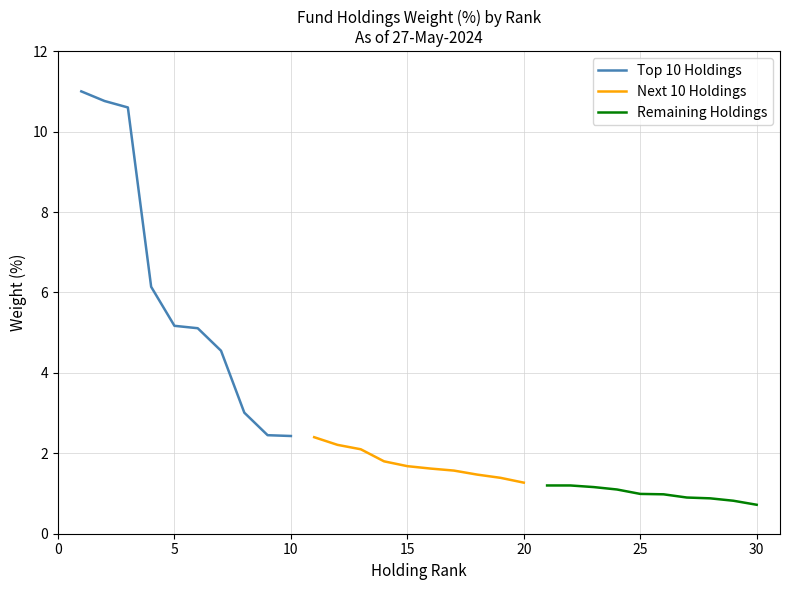

Is this an area chart (filled region under the line)?

No